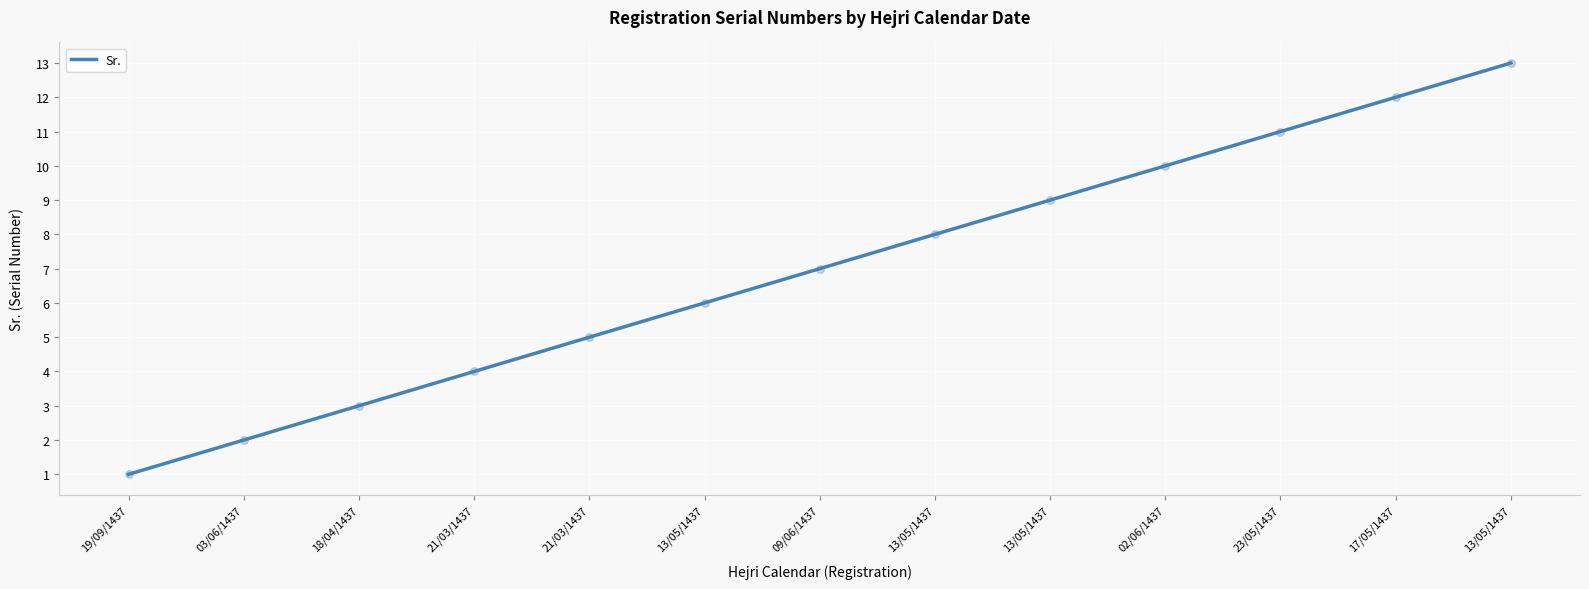

Between 02/06/1437 and 18/04/1437, which is larger?

02/06/1437